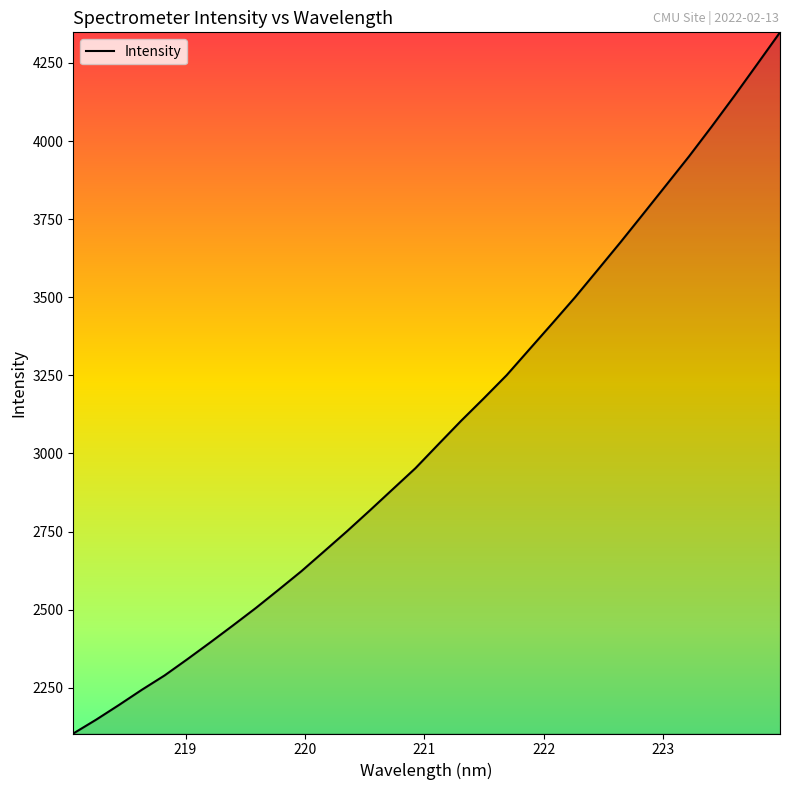

What is the smallest value displayed?

2103.4